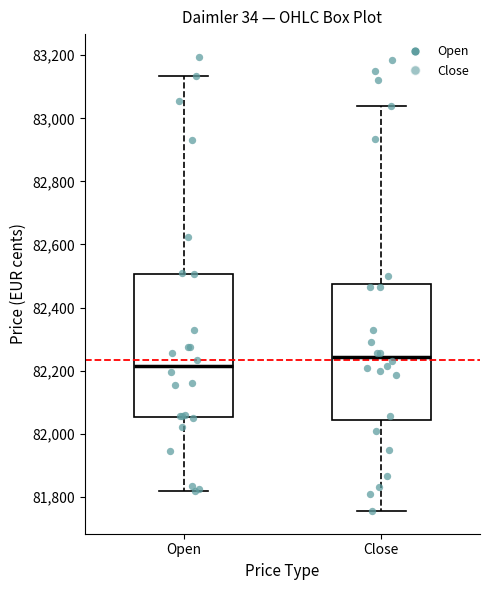

Reading left to right, read every box against the y-axis: the position of its median line, the range the box covers, and the ends of its whiskers. The values are not printed on the chart, so give them approximately, as read against the axis.

Open: median 82220, box 82060 to 82500, whiskers 81820 to 83140
Close: median 82240, box 82040 to 82480, whiskers 81760 to 83040